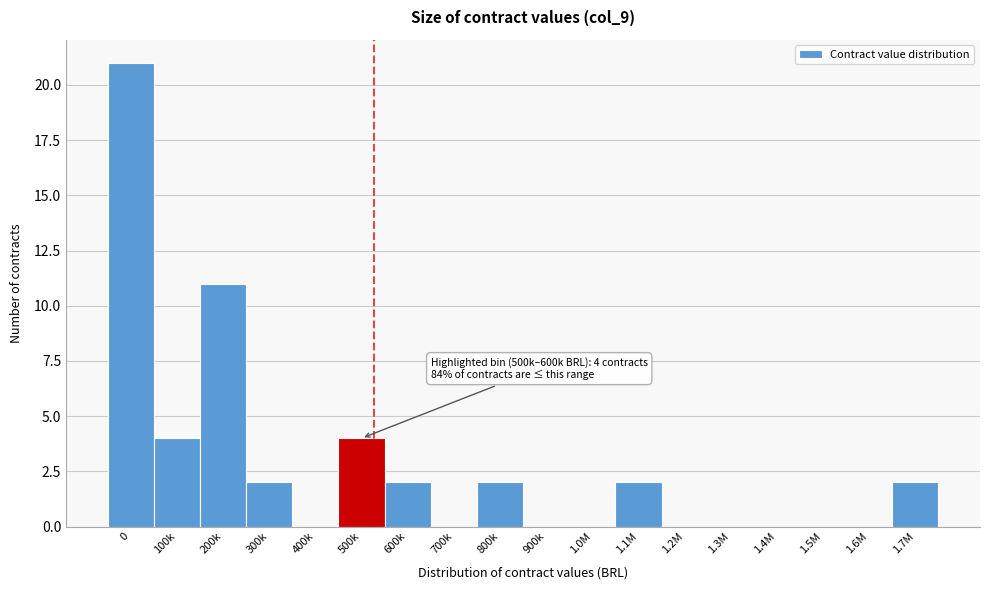

Reading left to right, transcribe all the data shown in this chart.

0=21	100k=4	200k=11	300k=2	400k=0	500k=4	600k=2	700k=0	800k=2	900k=0	1.0M=0	1.1M=2	1.2M=0	1.3M=0	1.4M=0	1.5M=0	1.6M=0	1.7M=2